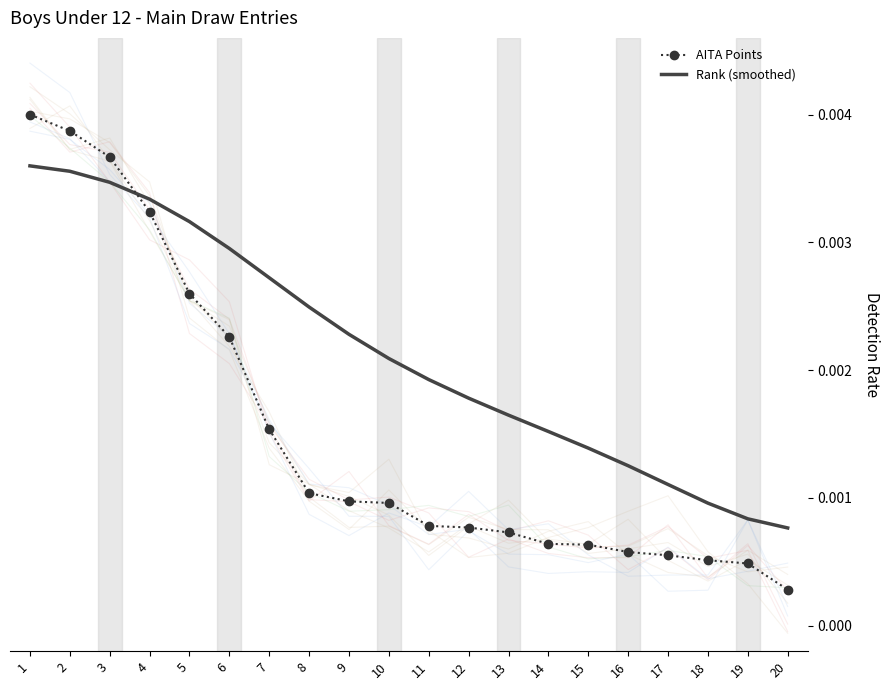

True or false: AITA Points has more than 2 points higher than both neighbors.

False